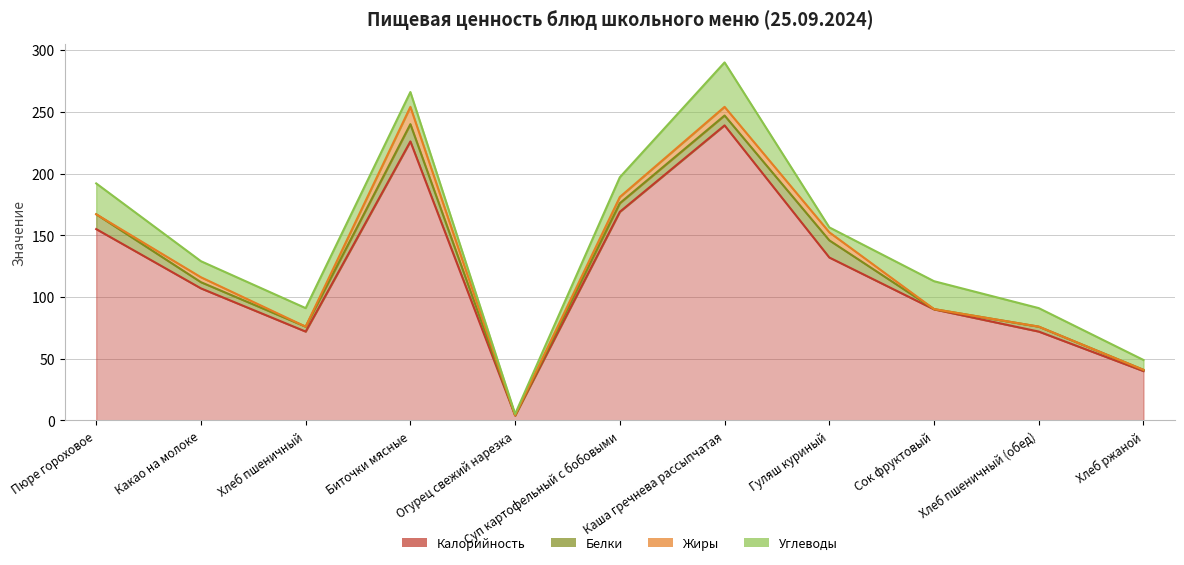

Which has a higher value, Какао на молоке or Суп картофельный с бобовыми?

Суп картофельный с бобовыми